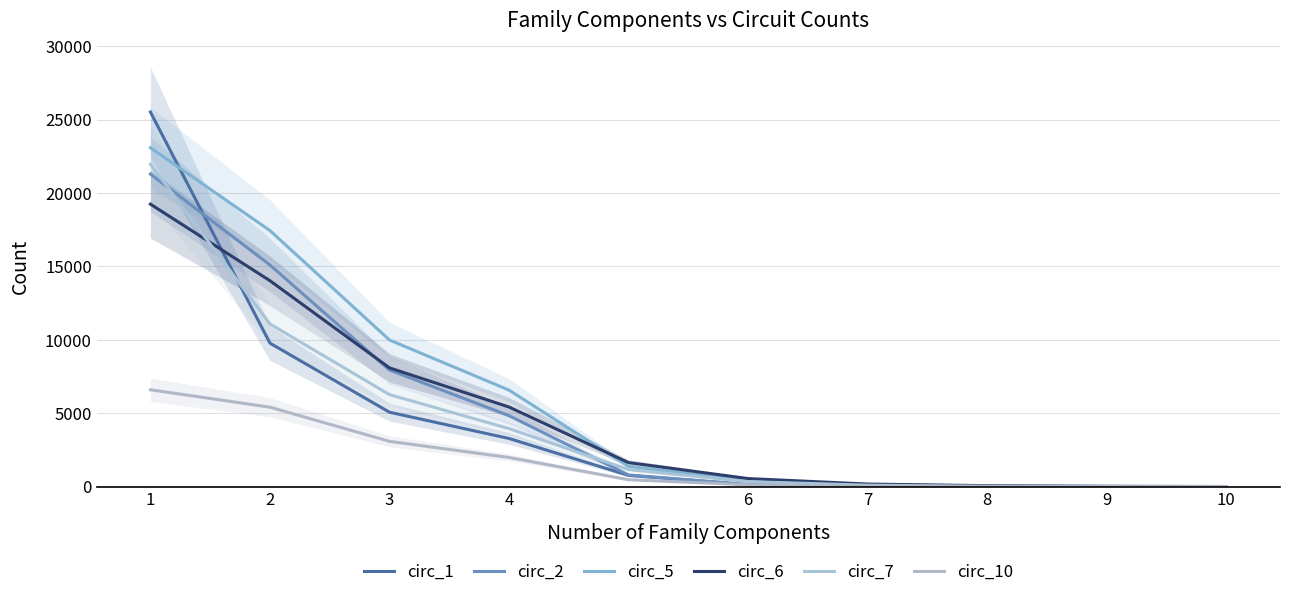

The circ_5 series shows 1377 at 5. True or false?

True